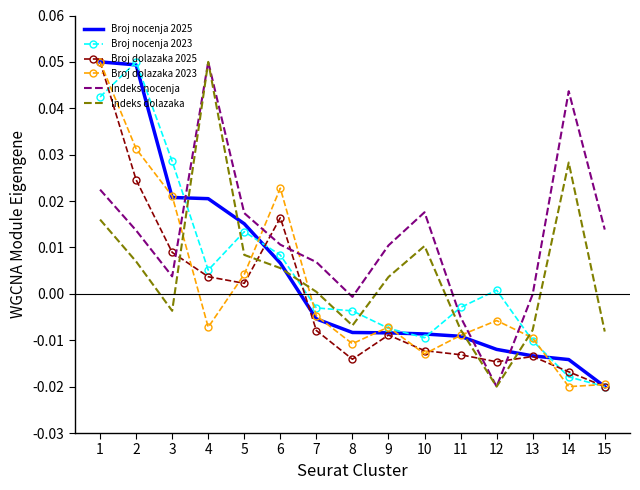

Count the number of categories in the chart.

15